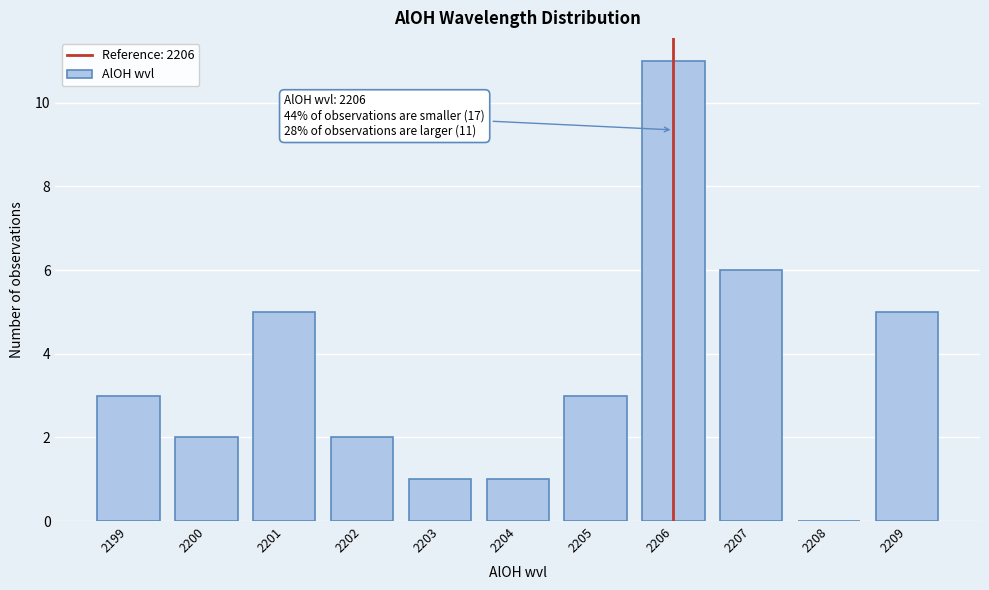

Reading left to right, what are all the values shown in this chart?

2199=3	2200=2	2201=5	2202=2	2203=1	2204=1	2205=3	2206=11	2207=6	2208=0	2209=5